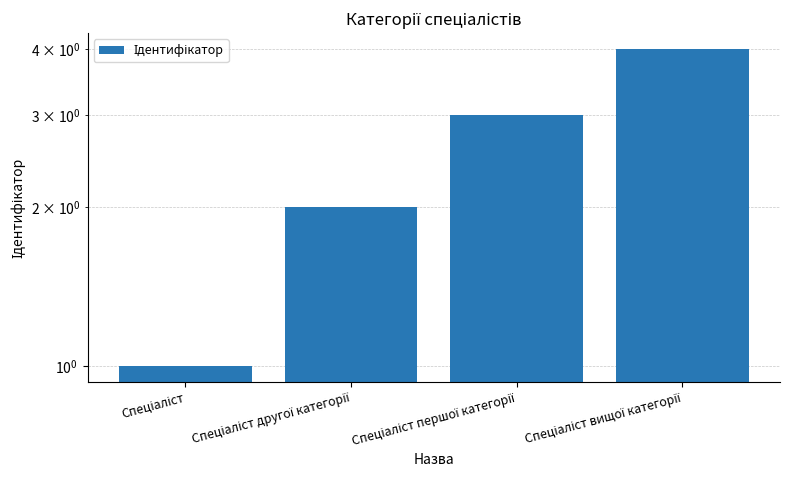

What is the change in value from Спеціаліст другої категорії to Спеціаліст першої категорії?

+1